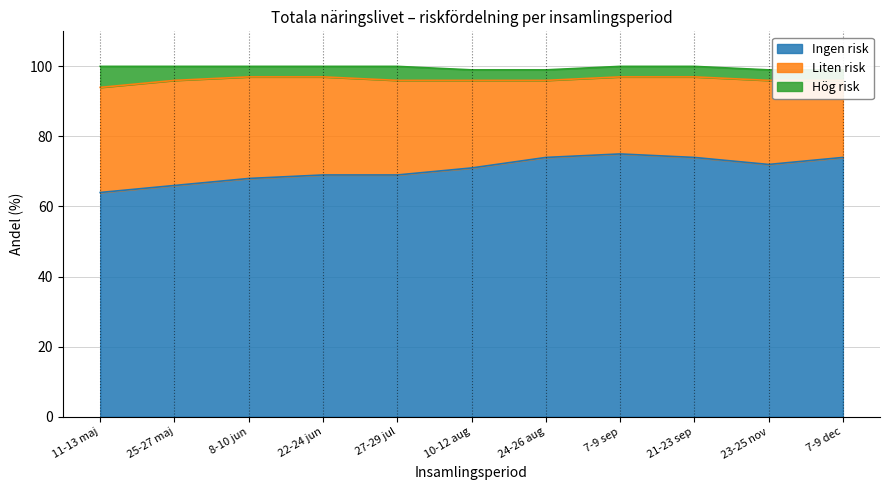

What is the difference between the second highest and minimum values in the Ingen risk series?

10